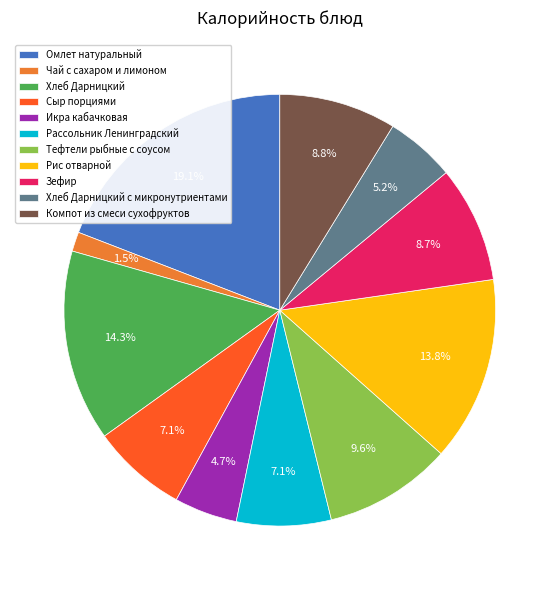

Is Хлеб Дарницкий the majority of the pie?

No